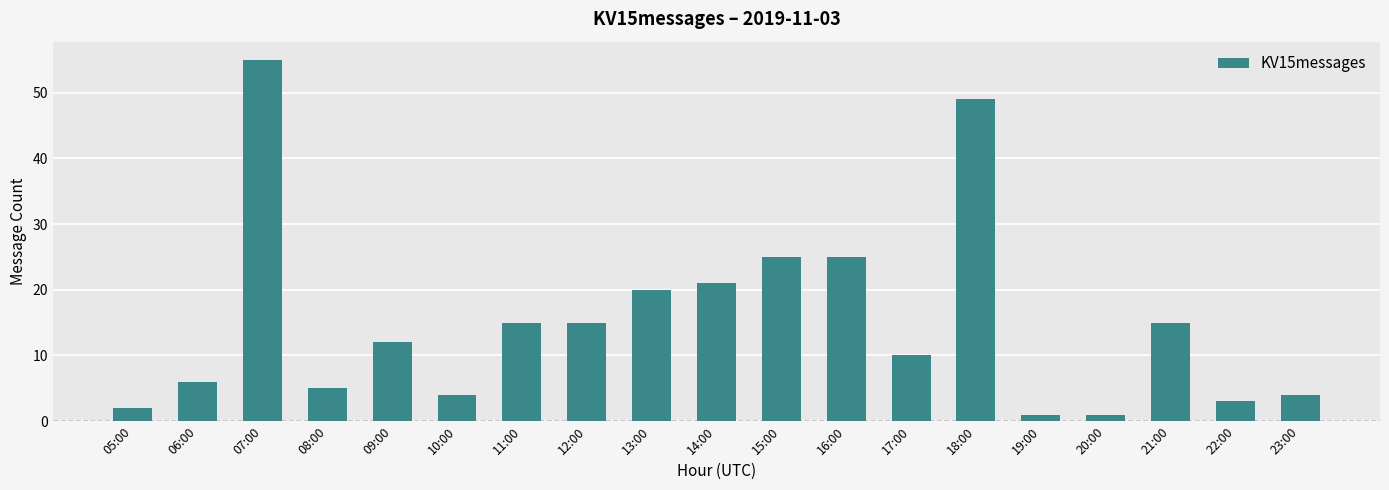

True or false: the data shows 3 at 22:00.

True